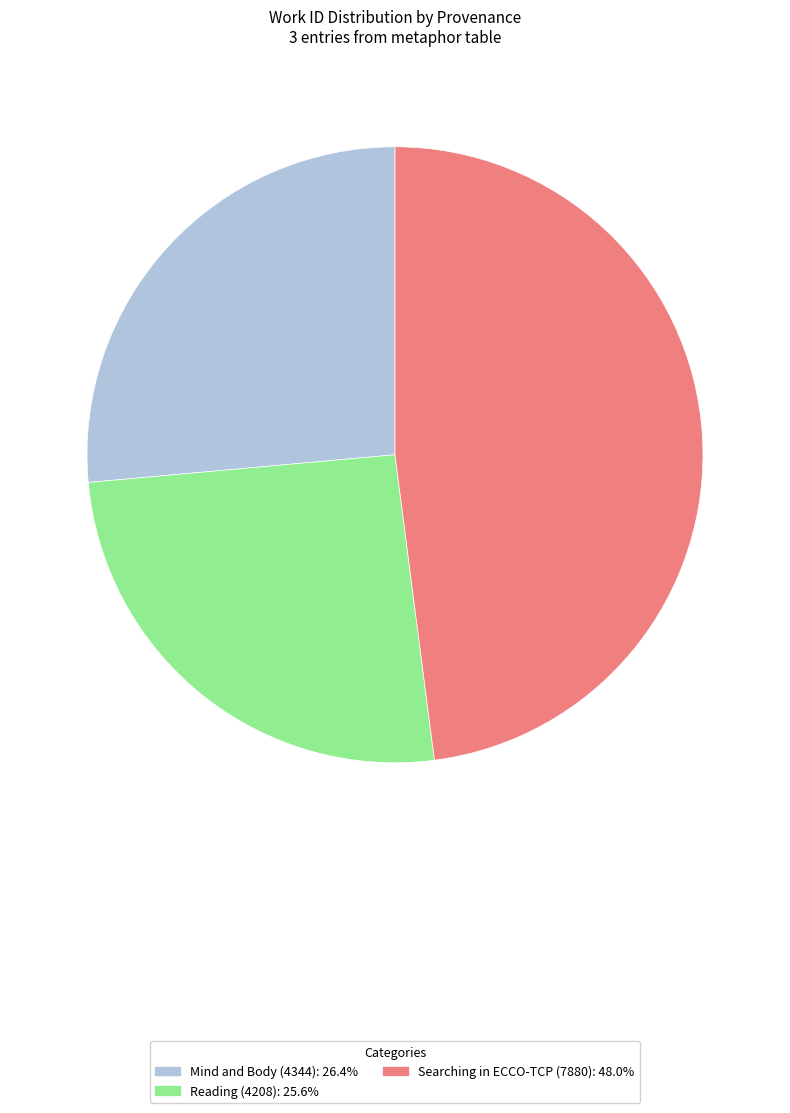

How many segments does this pie chart have?

3